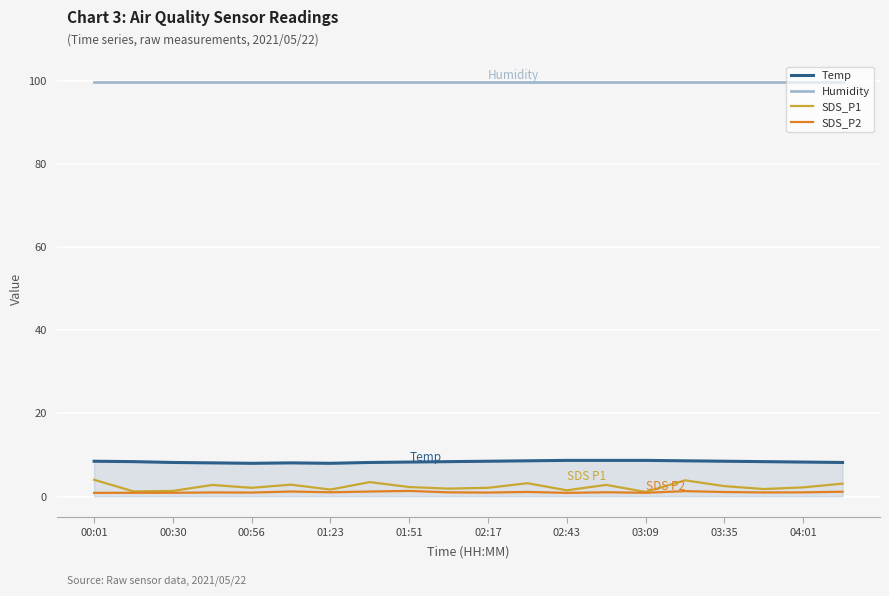

True or false: Humidity and Temp intersect in this chart.

False